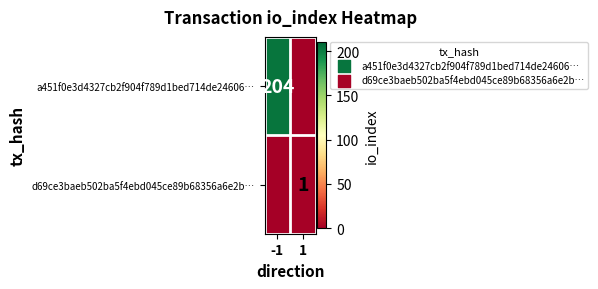

Is it true that a451f0e3d4327cb2f904f789d1bed714de24606… equals 279 at -1?

False